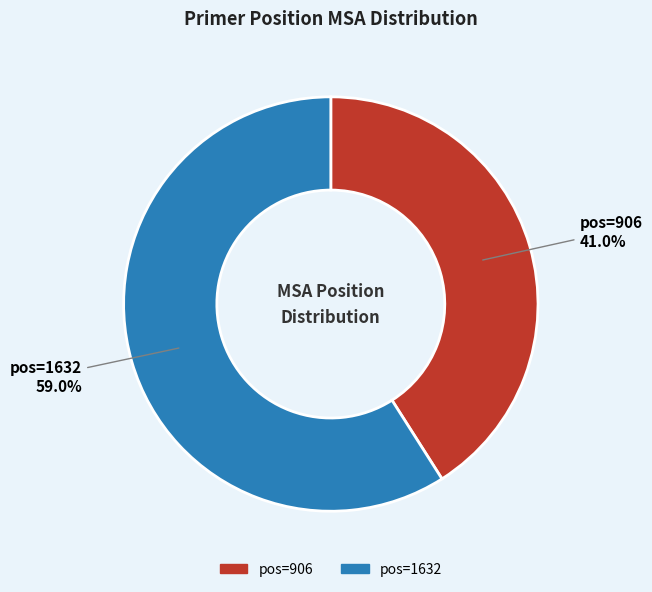

To the nearest percent, what is the average slice percentage?

50%